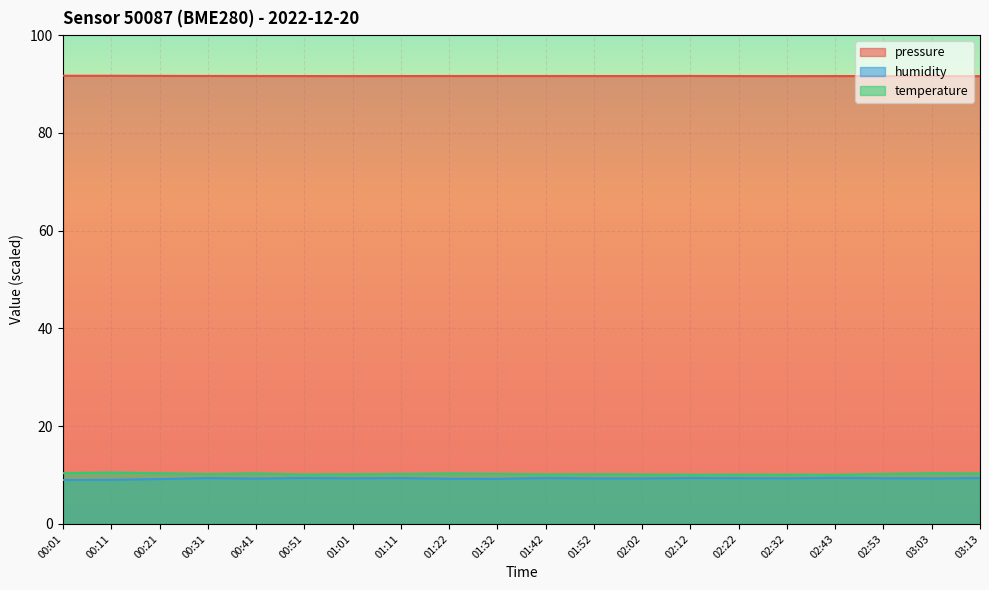

Which series has the largest range (max minus min)?

temperature